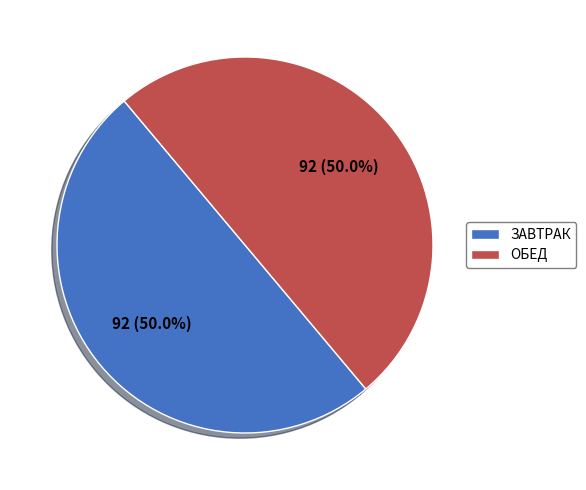

What portion of the pie excludes ЗАВТРАК?

50.0%